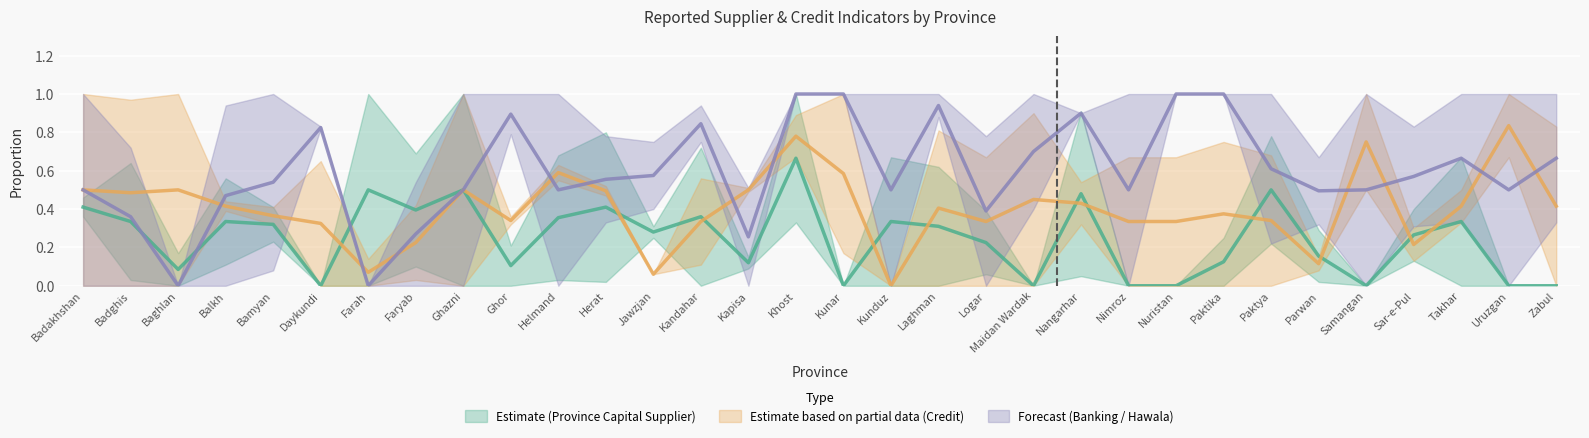

What is the sum of all market_credit_no values?

12.8